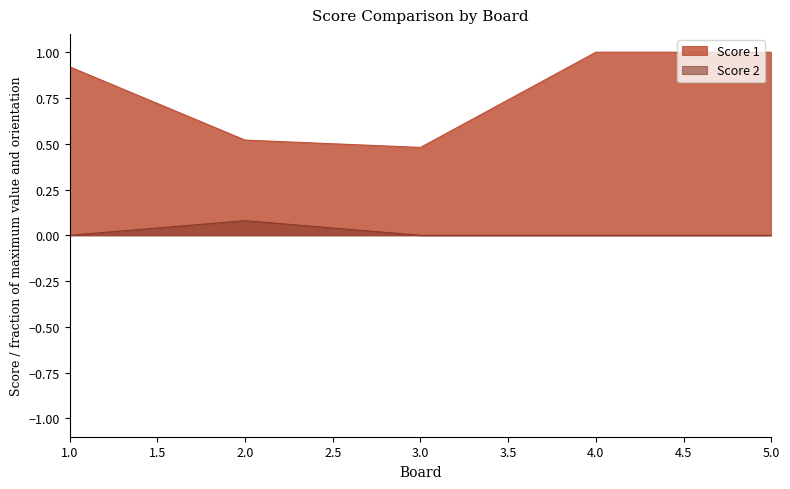

At which category does Score 1 reach its first local valley?

3.0